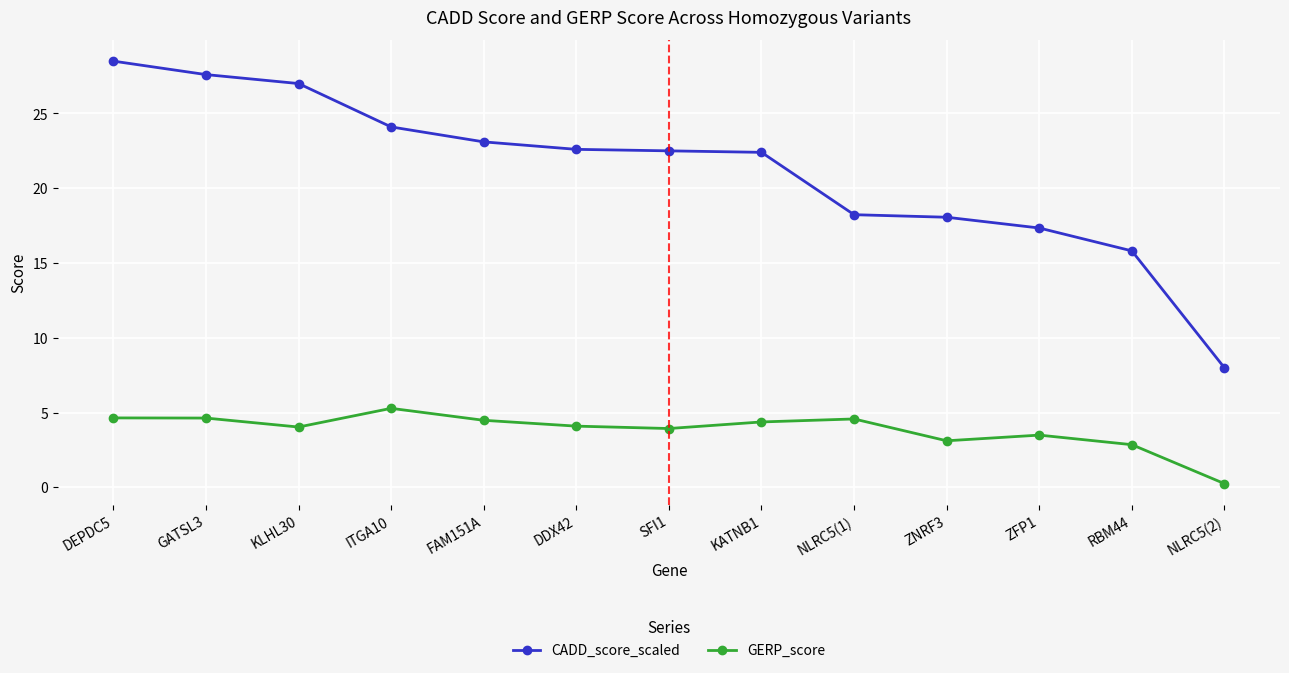

True or false: CADD_score_scaled and GERP_score intersect in this chart.

False